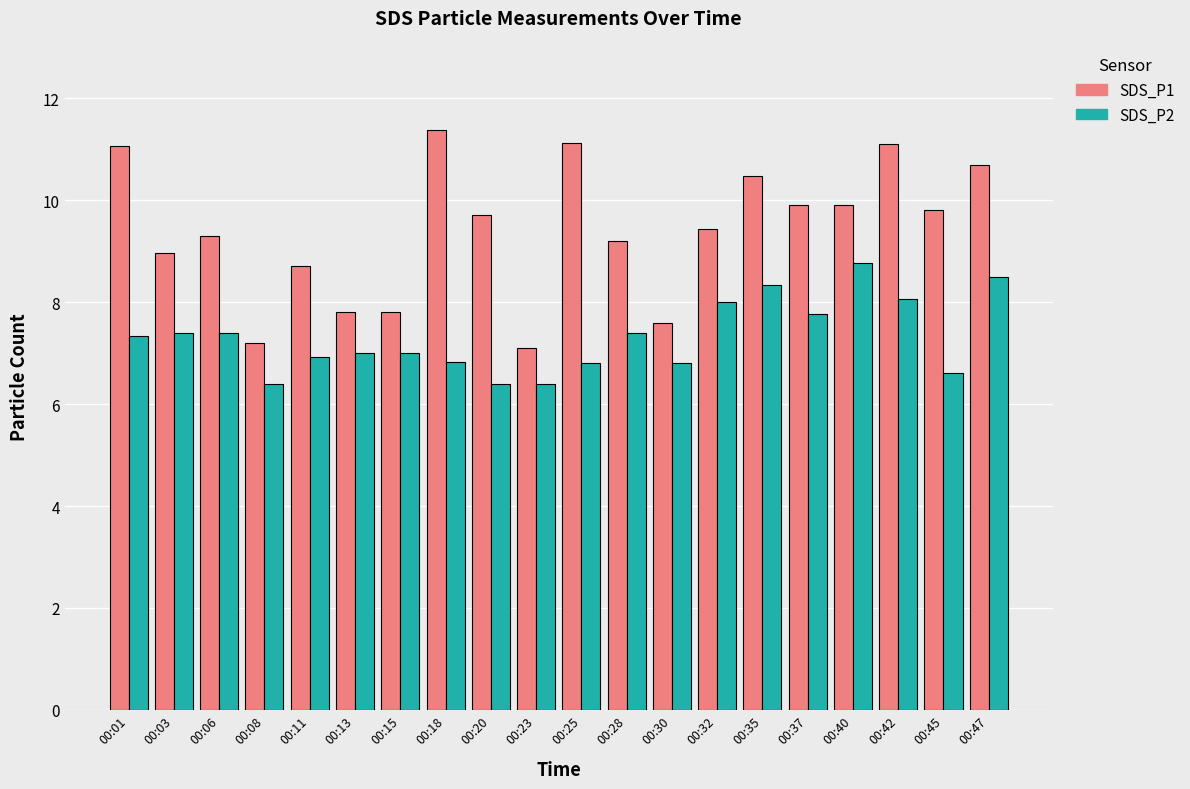

What is the approximate value of SDS_P1 at 00:45?

9.8